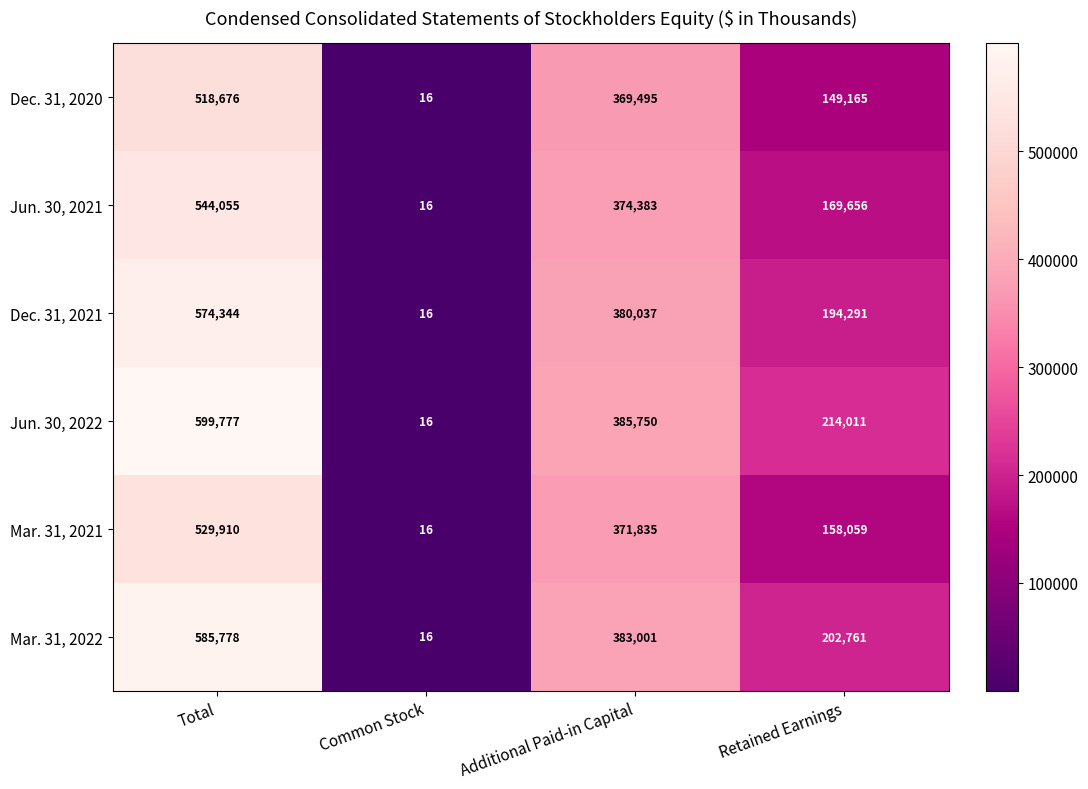

What is the minimum value shown in the chart?

16